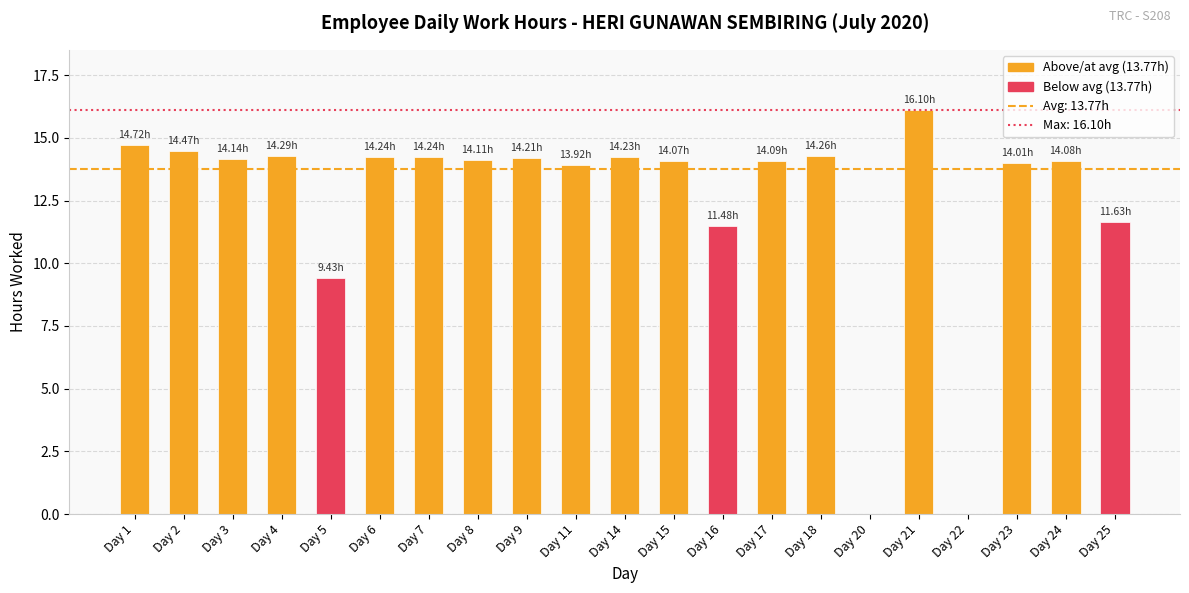

What is the change in value from Day 7 to Day 20?

-14.2